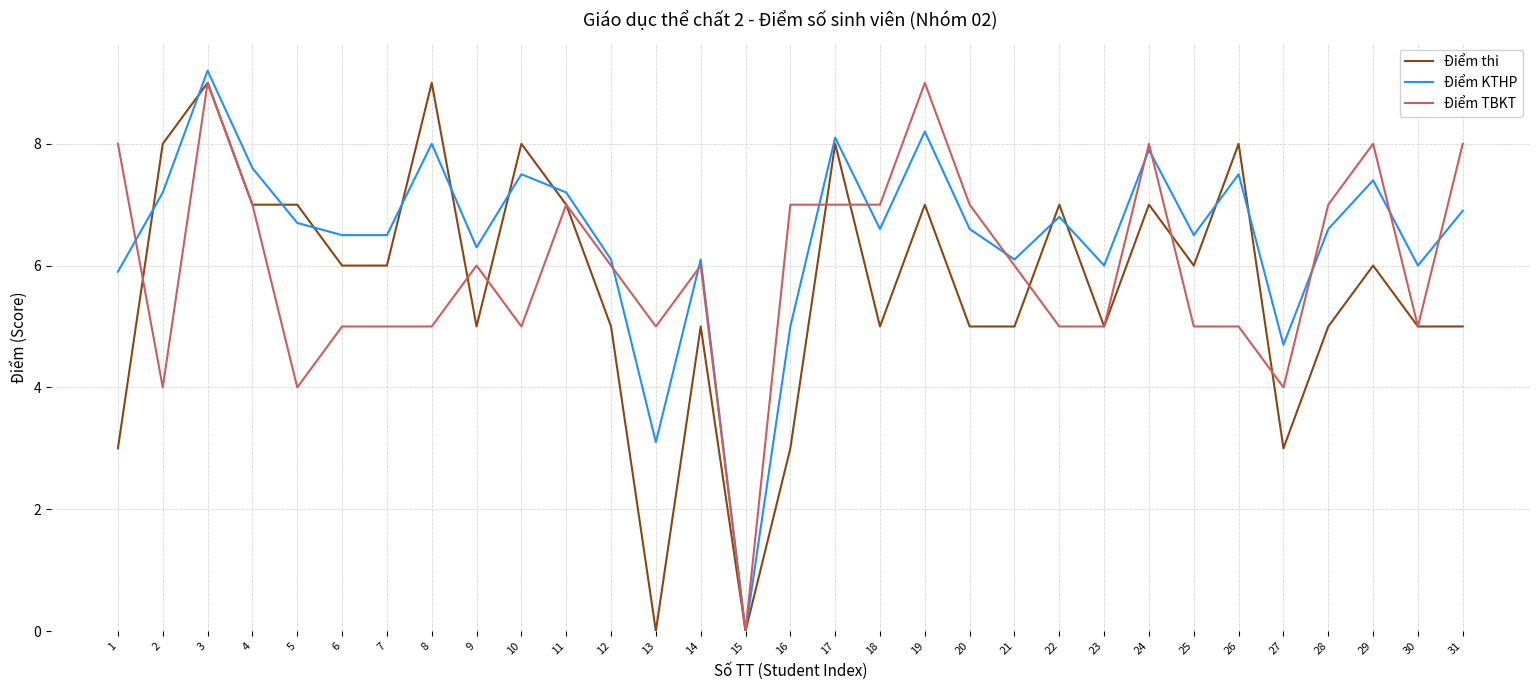

The value of Điểm KTHP at 8 is 11.5. True or false?

False